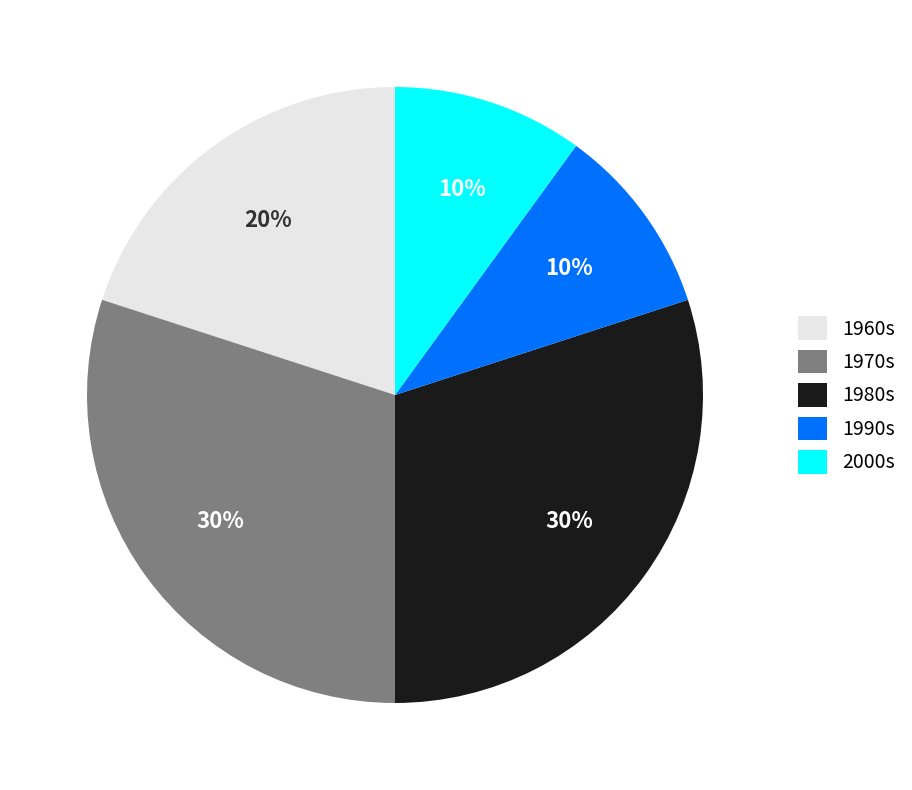

Does 1960s represent more than half of the total?

No